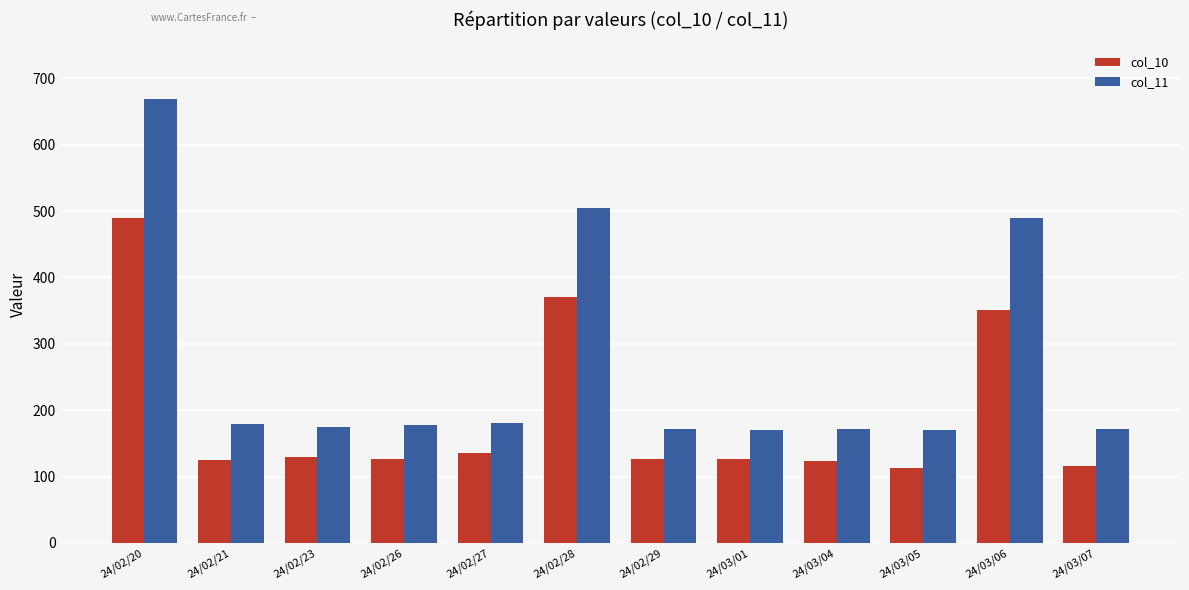

At 24/02/21, list the series in order from largest to smallest.

col_11, col_10